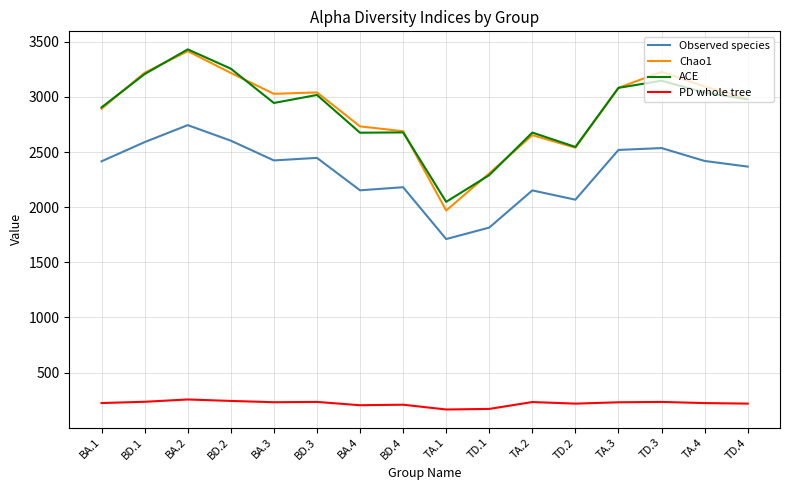

True or false: ACE has a value of 1314.8 at TD.1.

False